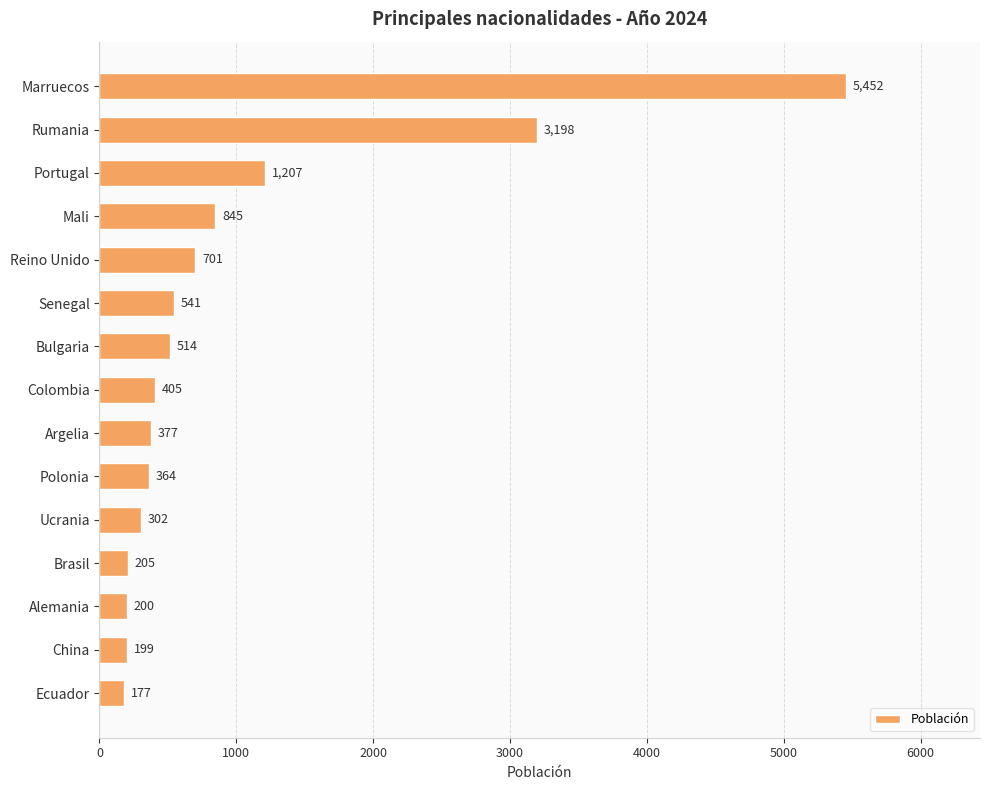

What is the sum of all values?

14687